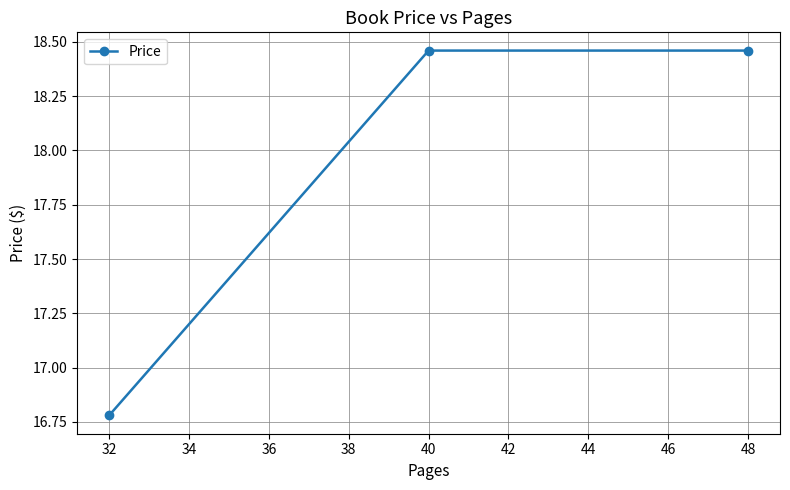

What is the ratio of the value at 48 to the value at 32?

1.1